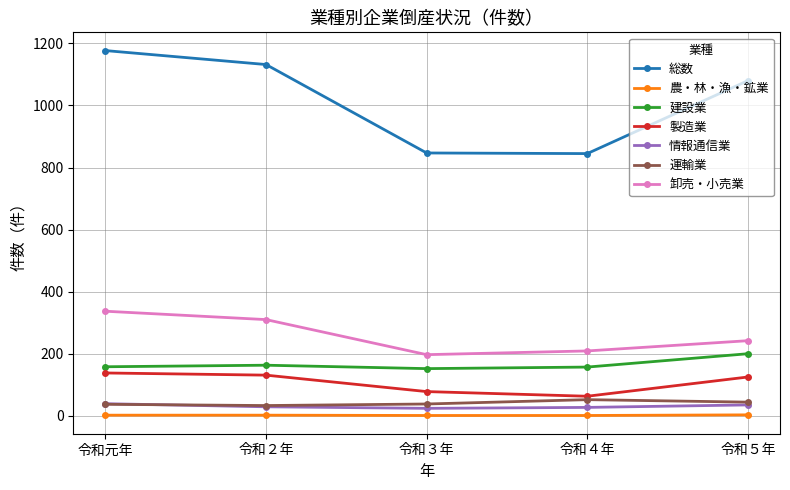

True or false: 卸売・小売業 has more than 0 interior local peaks.

False